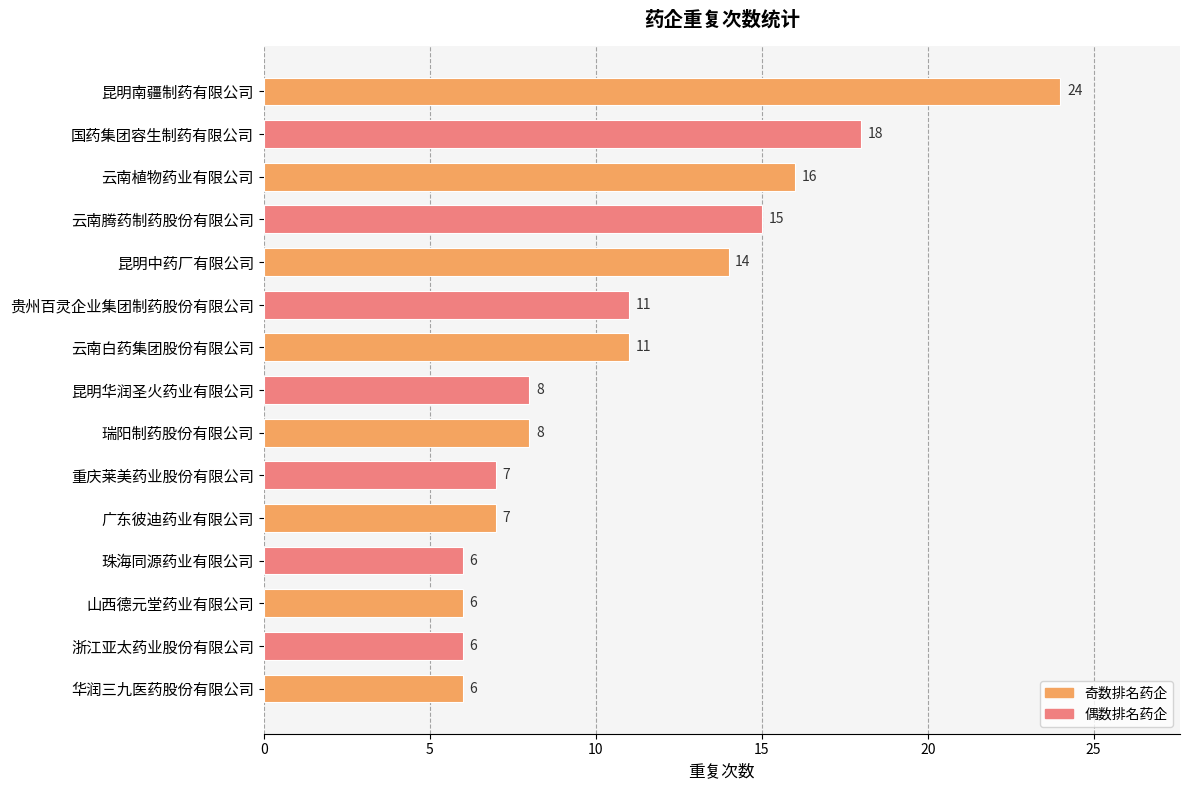

The chart shows a value of 16 at 云南植物药业有限公司. True or false?

True